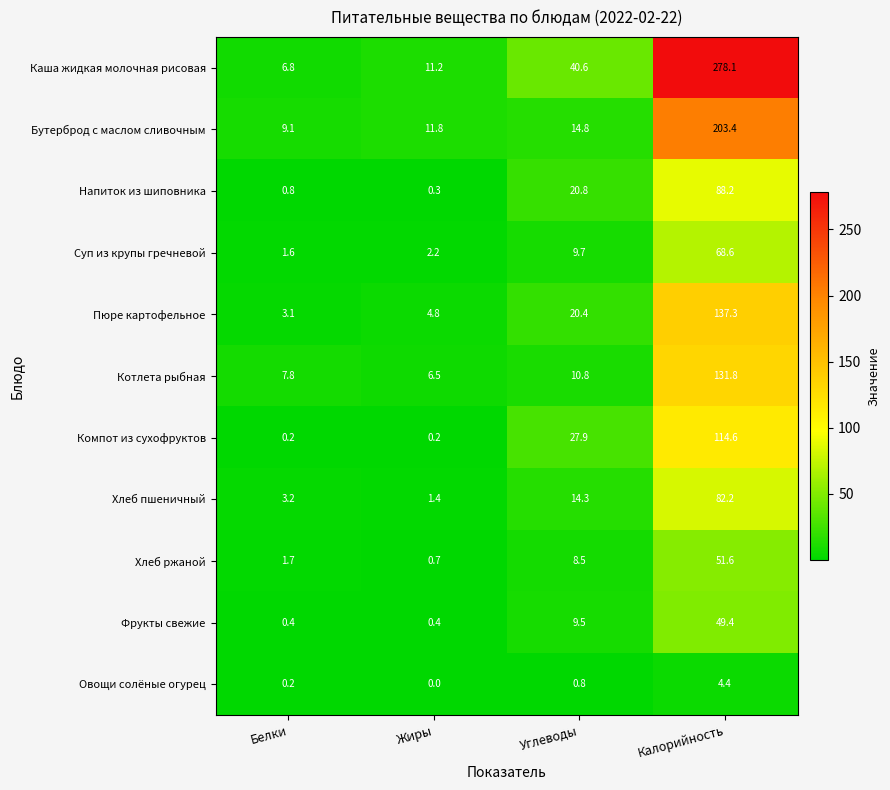

What is the minimum value for Котлета рыбная?

6.5